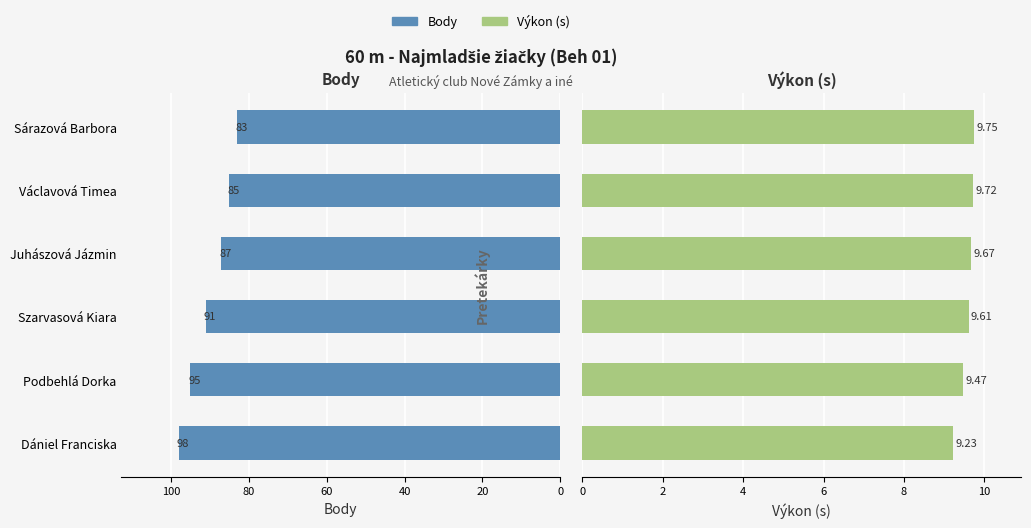

What is the minimum value shown in the chart?

9.2